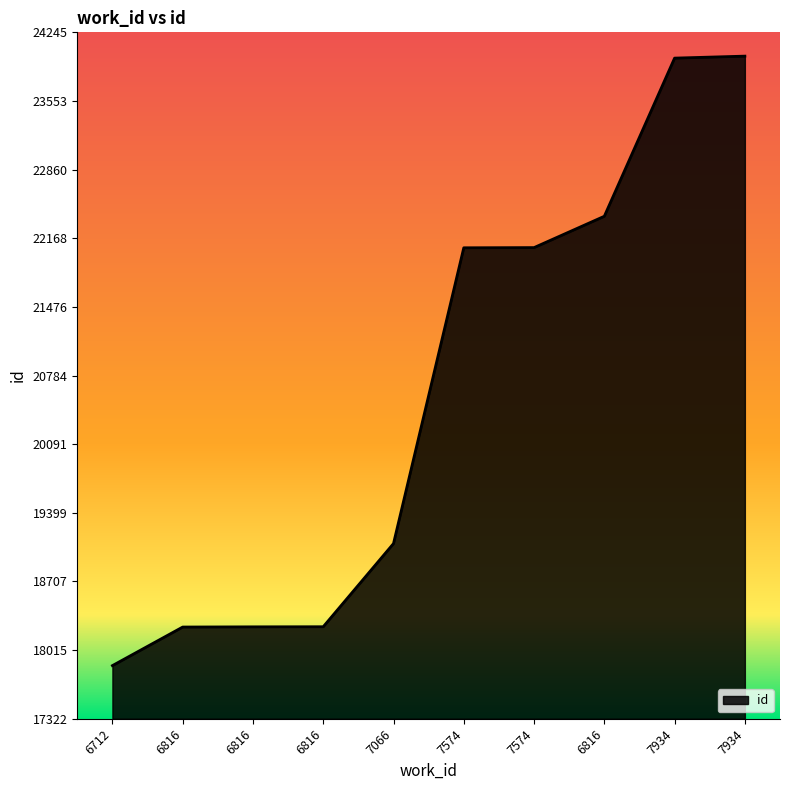

Where does the data first go above 22072?

7574